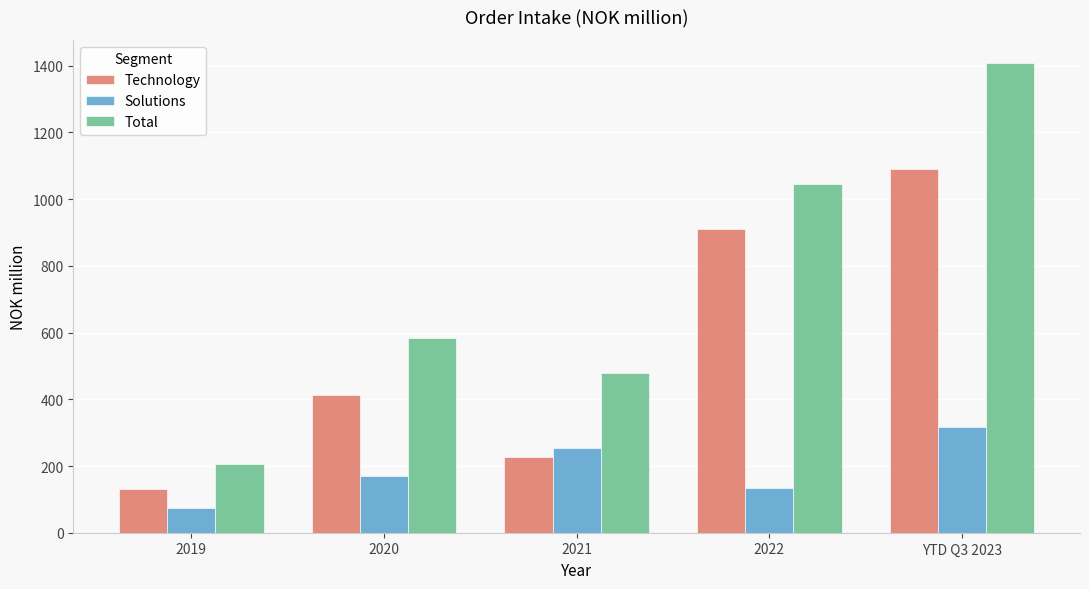

What position from the right is 2020?

4